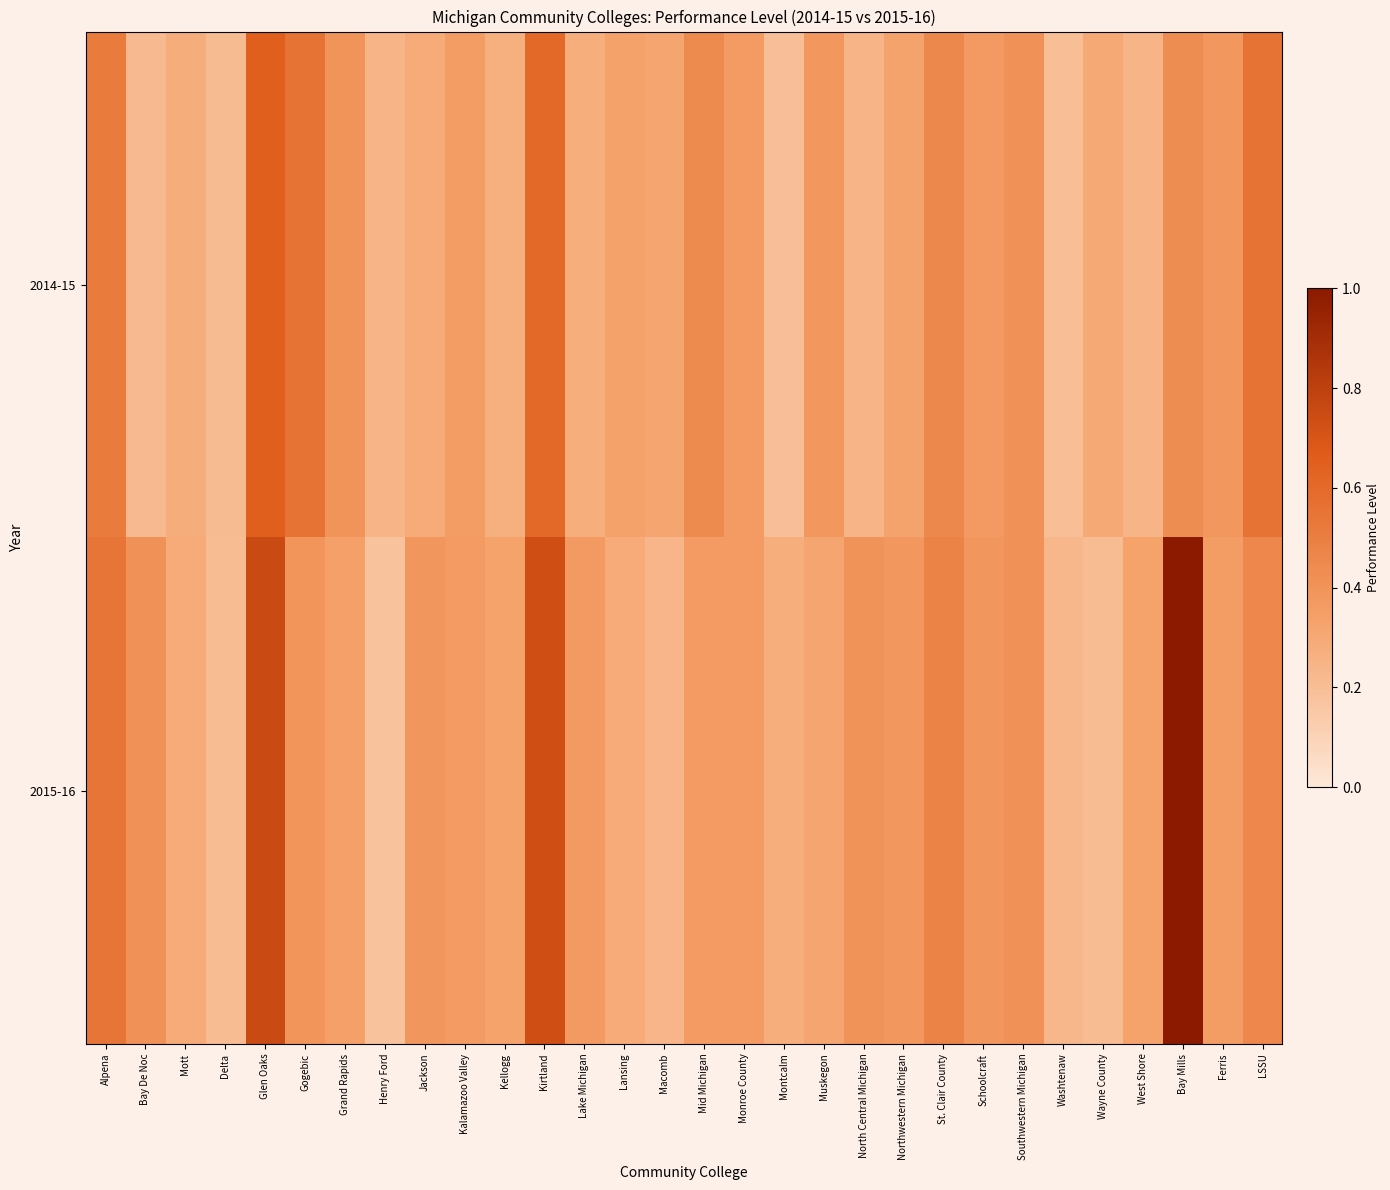

Reading left to right, list all the values displayed in this chart.

2014-15: Alpena=0.5	Bay De Noc=0.2	Mott=0.3	Delta=0.2	Glen Oaks=0.7	Gogebic=0.6	Grand Rapids=0.4	Henry Ford=0.2	Jackson=0.3	Kalamazoo Valley=0.4	Kellogg=0.3	Kirtland=0.6	Lake Michigan=0.3	Lansing=0.3	Macomb=0.3	Mid Michigan=0.4	Monroe County=0.4	Montcalm=0.2	Muskegon=0.4	North Central Michigan=0.2	Northwestern Michigan=0.3	St. Clair County=0.5	Schoolcraft=0.4	Southwestern Michigan=0.4	Washtenaw=0.2	Wayne County=0.3	West Shore=0.2	Bay Mills=0.4	Ferris=0.4	LSSU=0.6
2015-16: Alpena=0.5	Bay De Noc=0.4	Mott=0.3	Delta=0.2	Glen Oaks=0.8	Gogebic=0.4	Grand Rapids=0.3	Henry Ford=0.2	Jackson=0.4	Kalamazoo Valley=0.4	Kellogg=0.3	Kirtland=0.7	Lake Michigan=0.4	Lansing=0.3	Macomb=0.2	Mid Michigan=0.4	Monroe County=0.4	Montcalm=0.3	Muskegon=0.3	North Central Michigan=0.4	Northwestern Michigan=0.4	St. Clair County=0.5	Schoolcraft=0.4	Southwestern Michigan=0.4	Washtenaw=0.2	Wayne County=0.2	West Shore=0.3	Bay Mills=1.0	Ferris=0.4	LSSU=0.5